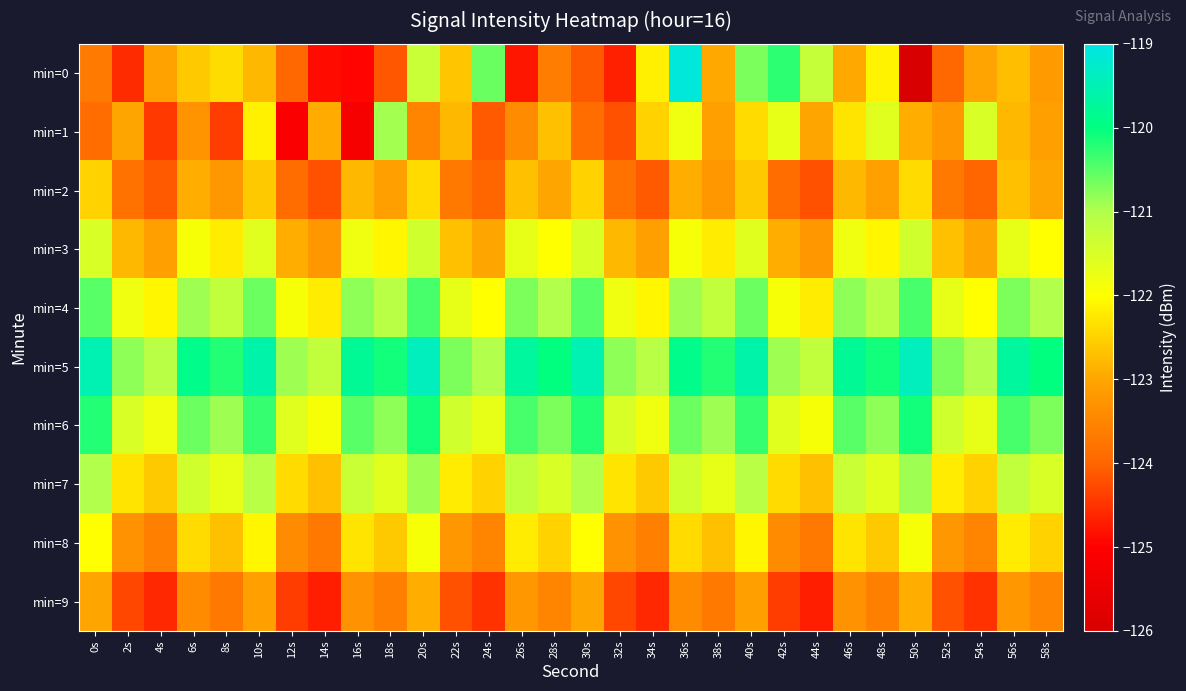

Count the number of categories in the chart.

30